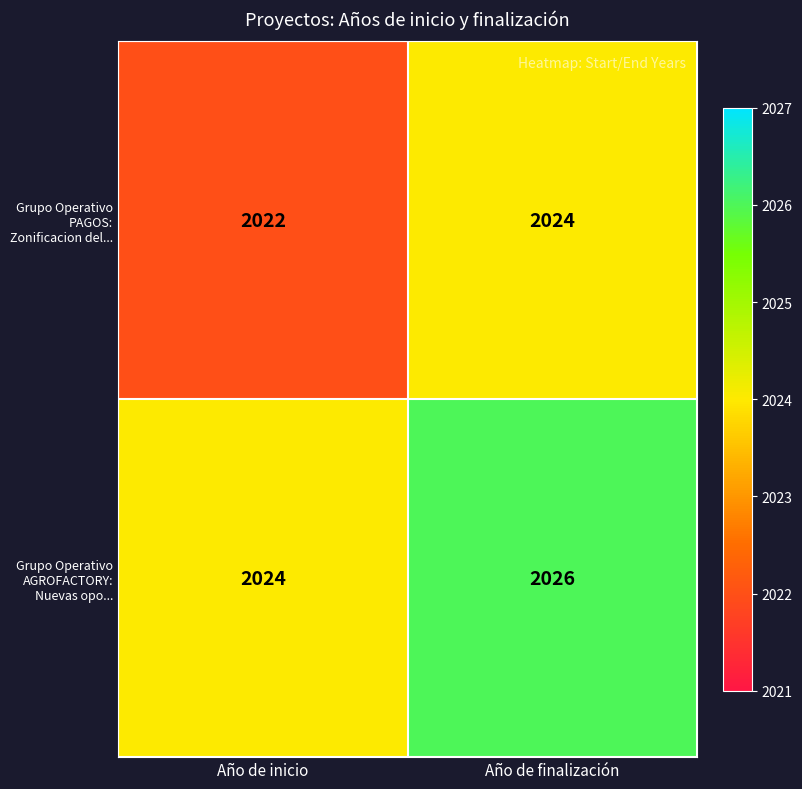

What is the sum of all Grupo Operativo PAGOS: Zonificacion del... values?

4046